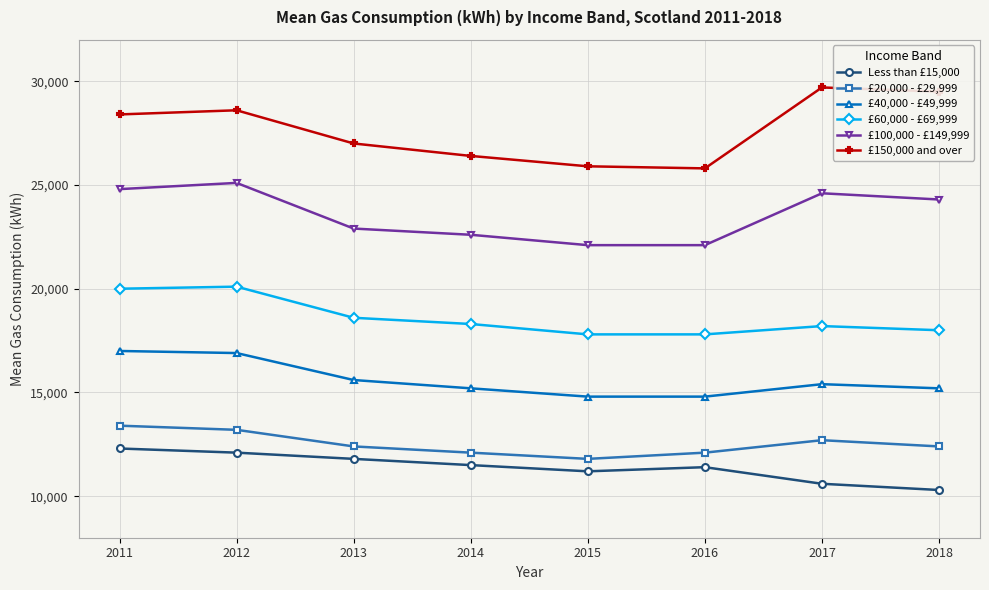

True or false: £40,000 - £49,999 has a value of 10282 at 2016.

False